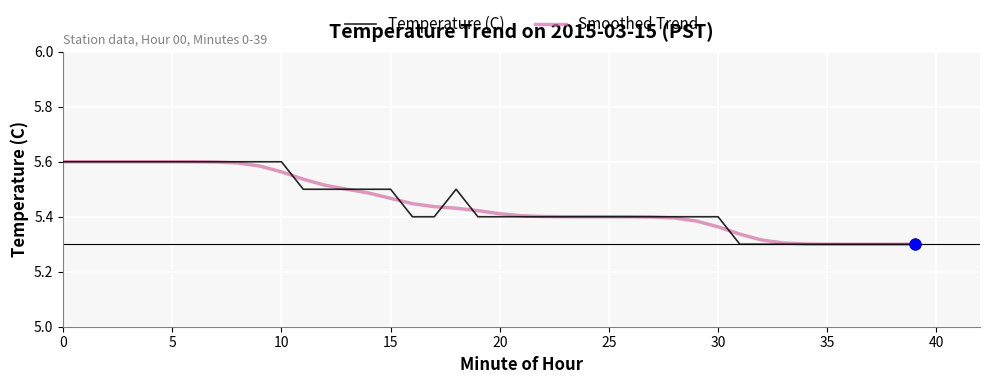

Does the chart have visible grid lines?

Yes